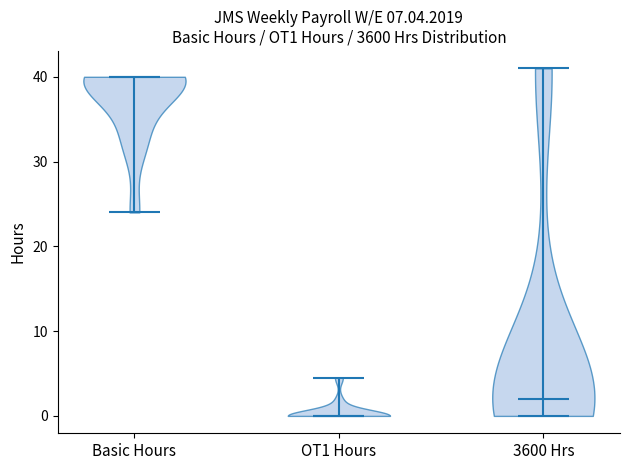

Reading left to right, read every violin against the y-axis: where its median line is, and the lowest and highest points it reaches. The values are not printed on the chart, so give them approximately, as read against the axis.

Basic Hours: median line 40, lowest point 24, highest point 40
OT1 Hours: median line 0, lowest point 0, highest point 5
3600 Hrs: median line 2, lowest point 0, highest point 41